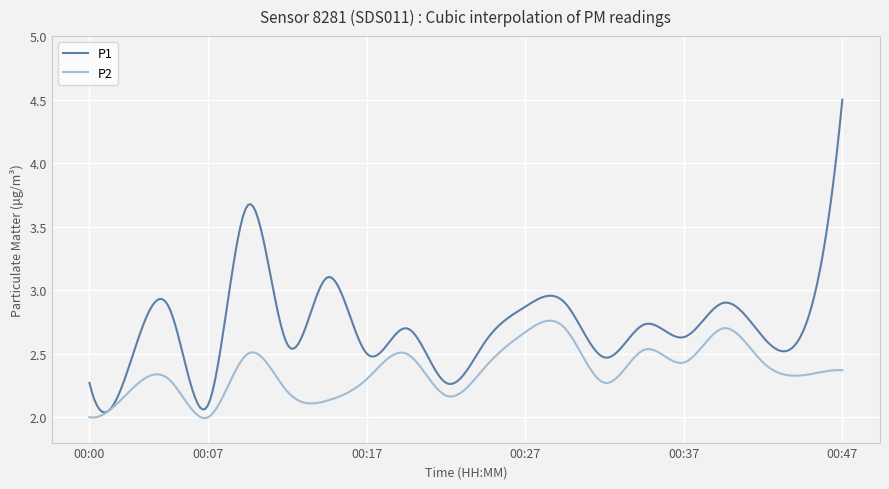

Which series has the largest total across all categories?

P1